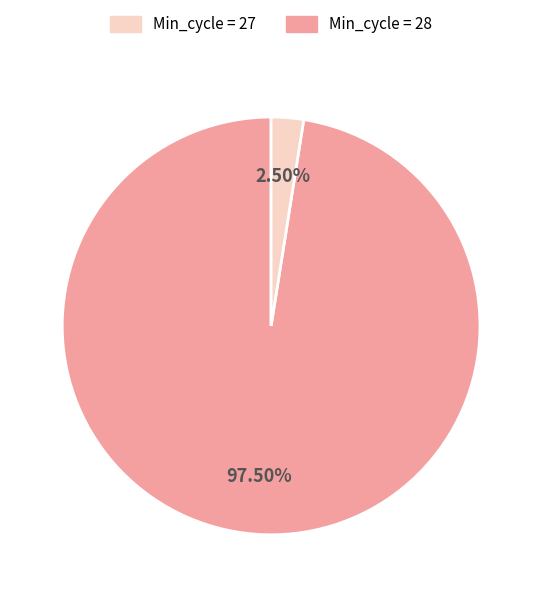

Is there a majority slice in this chart?

Yes